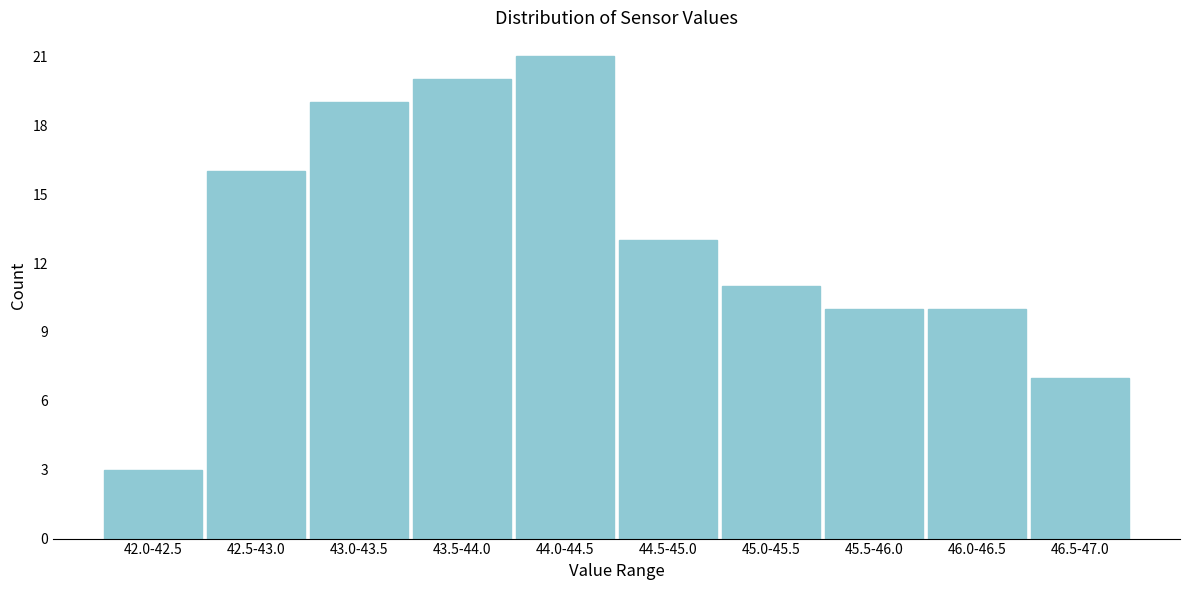

Reading right to left, transcribe all the data shown in this chart.

7	10	10	11	13	21	20	19	16	3